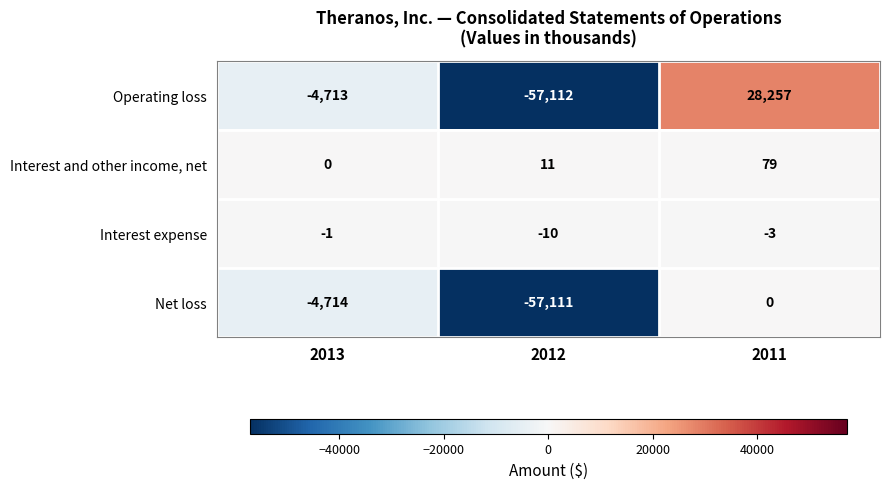

At which label is Operating loss closest to -14427?

2013